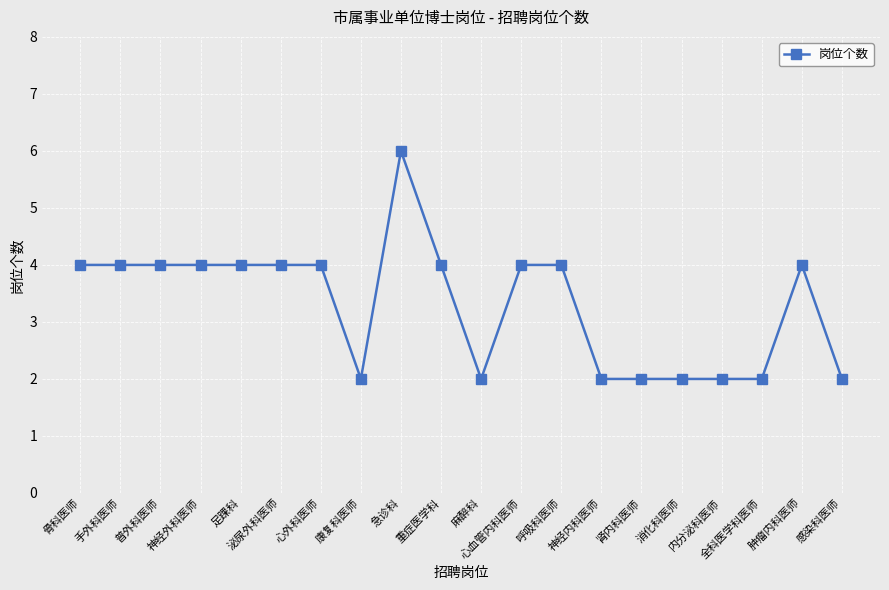

How many categories are shown in the chart?

20